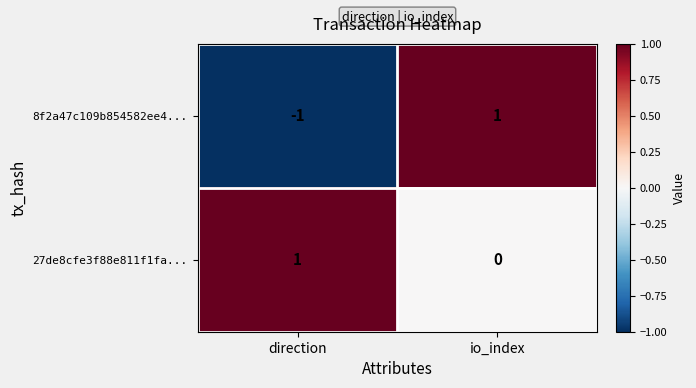

Reading left to right, extract all data points from this chart.

8f2a47c109b854582ee4...: direction=-1	io_index=1
27de8cfe3f88e811f1fa...: direction=1	io_index=0